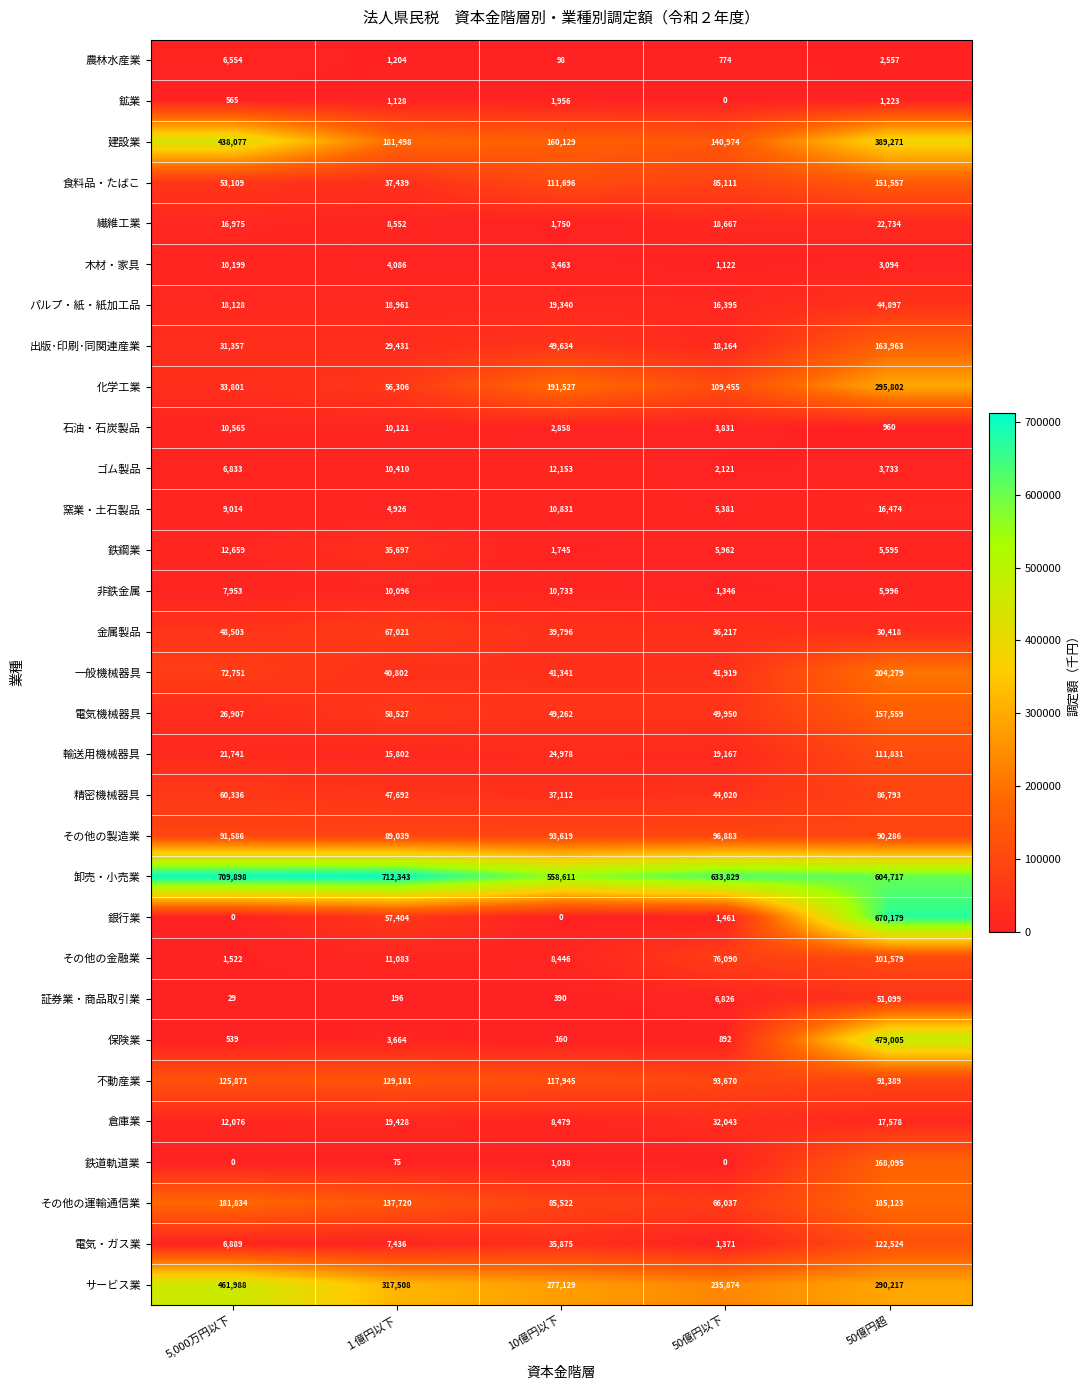

What is the difference between the 保険業 values at 50億円超 and １億円以下?

475341